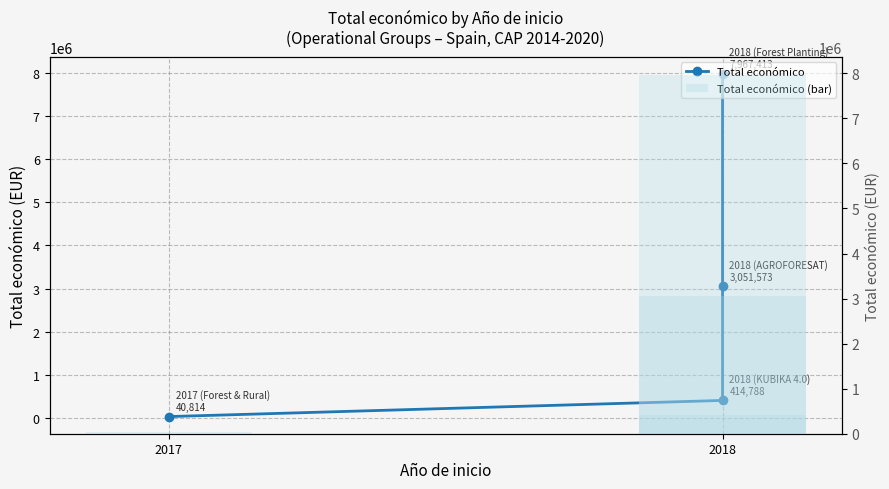

The value of Total económico at 2018 is 7967413. True or false?

True